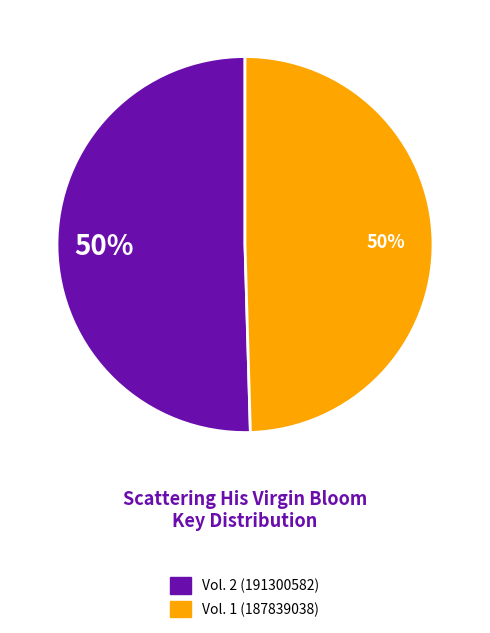

To the nearest percent, what is the combined percentage of Vol. 2 (191300582) and Vol. 1 (187839038)?

100%